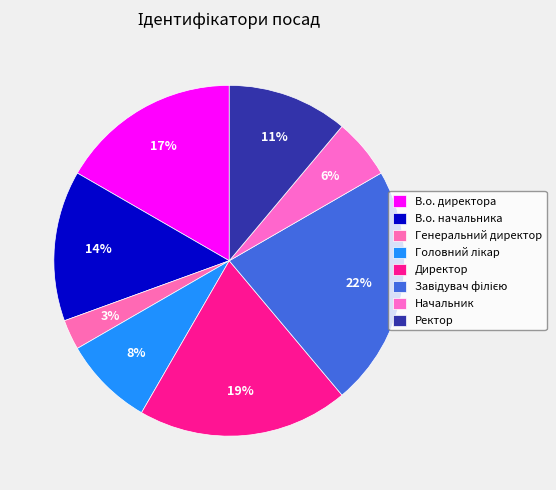

How many segments does this pie chart have?

8